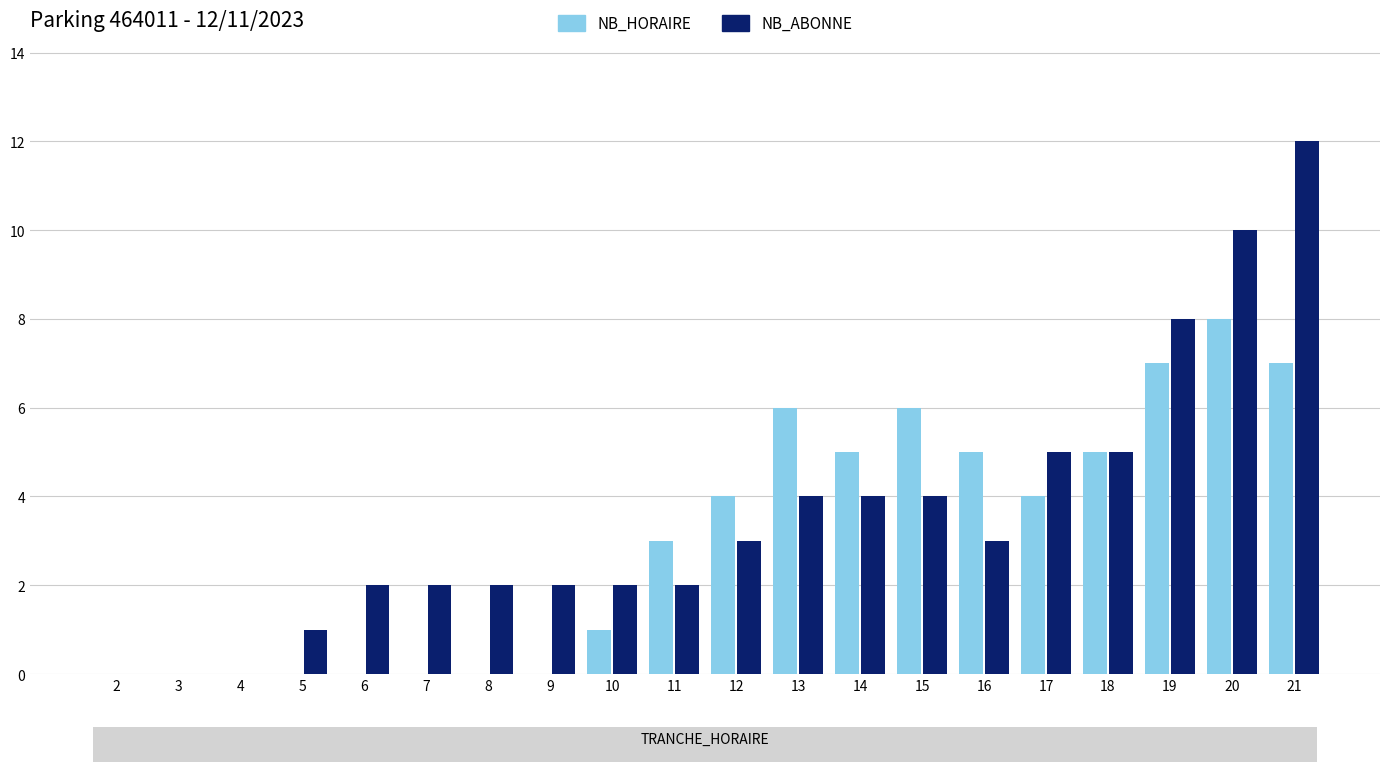

Is it true that NB_HORAIRE equals 8 at 20?

True